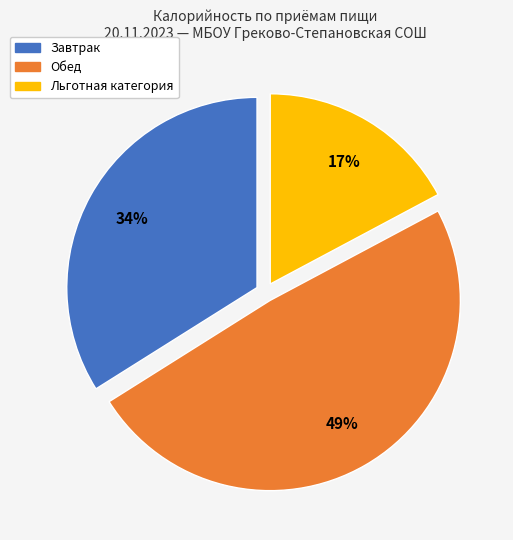

How many segments does this pie chart have?

3